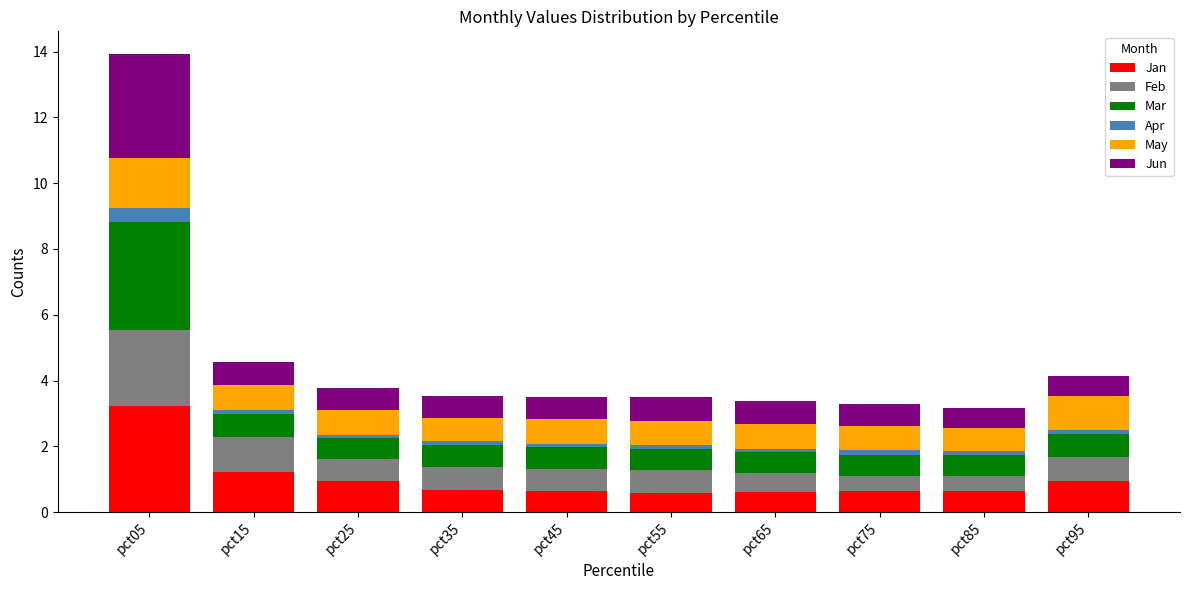

What is the total value across all series at pct05?

13.9